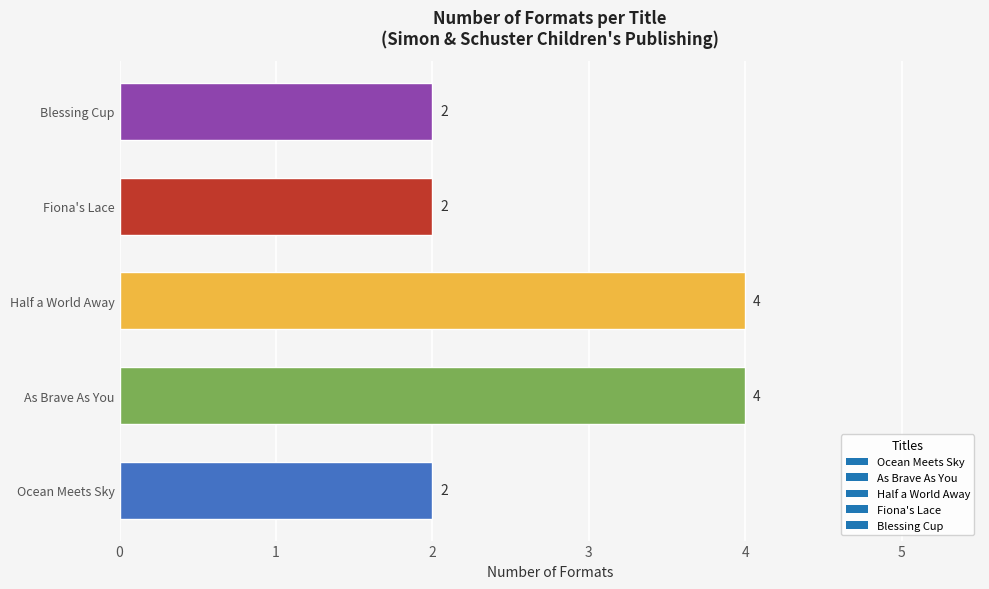

What is the greatest value displayed?

4